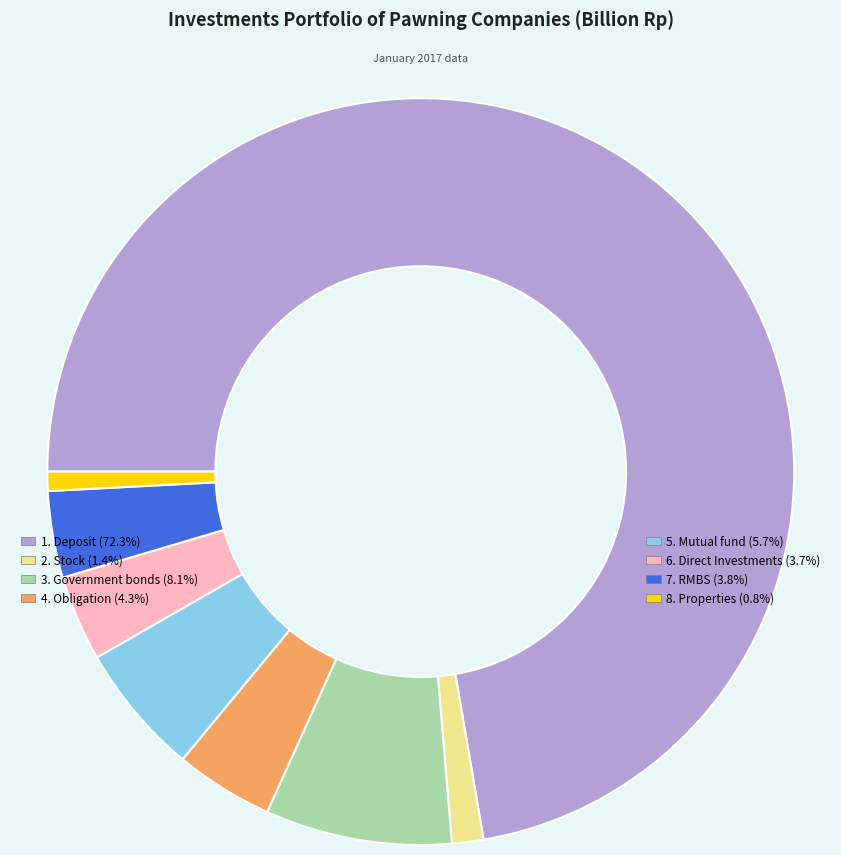

Is there any slice that represents more than half of the pie?

Yes